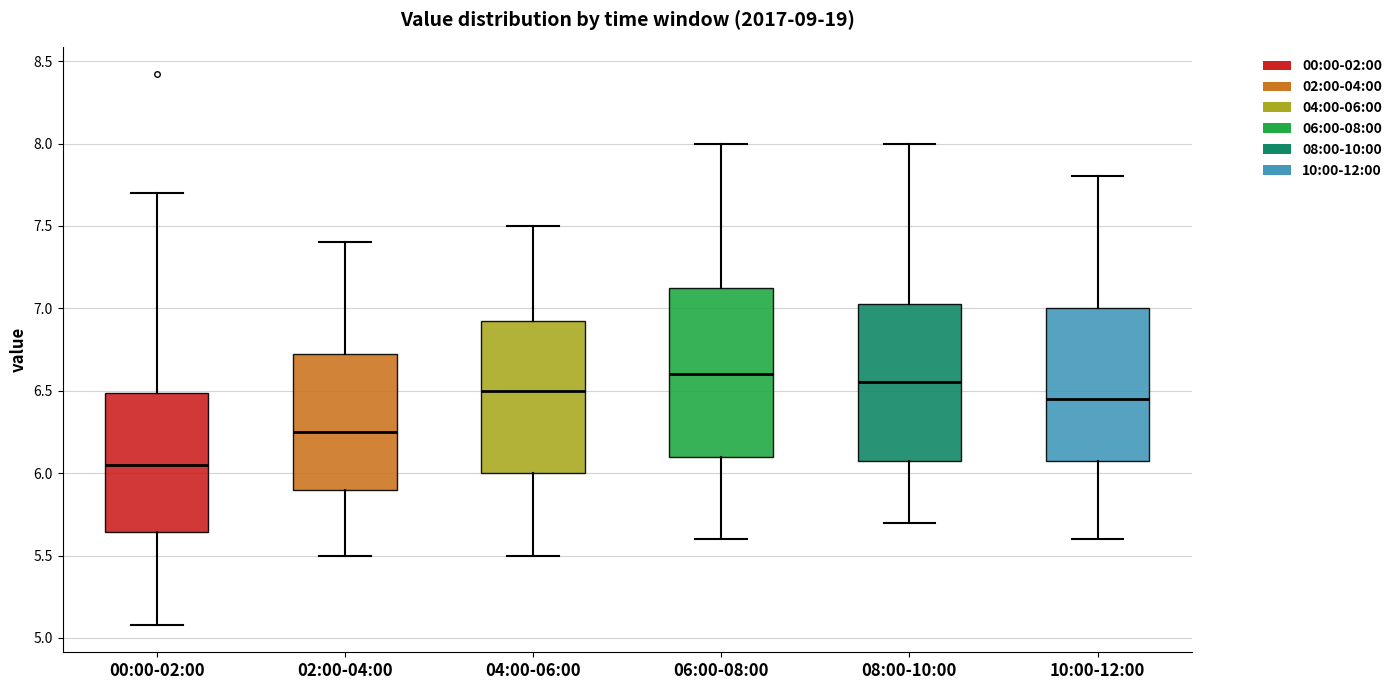

Reading left to right, transcribe this box plot: for each box, give where its median line is, the range the box spans, and where its two whiskers end, as read against the y-axis. The values are not printed on the chart, so give them approximately, as read against the axis.

00:00-02:00: median 6.05, box 5.65 to 6.50, whiskers 5.10 to 7.70
02:00-04:00: median 6.25, box 5.90 to 6.75, whiskers 5.50 to 7.40
04:00-06:00: median 6.50, box 6.00 to 6.95, whiskers 5.50 to 7.50
06:00-08:00: median 6.60, box 6.10 to 7.15, whiskers 5.60 to 8.00
08:00-10:00: median 6.55, box 6.10 to 7.05, whiskers 5.70 to 8.00
10:00-12:00: median 6.45, box 6.10 to 7.00, whiskers 5.60 to 7.80